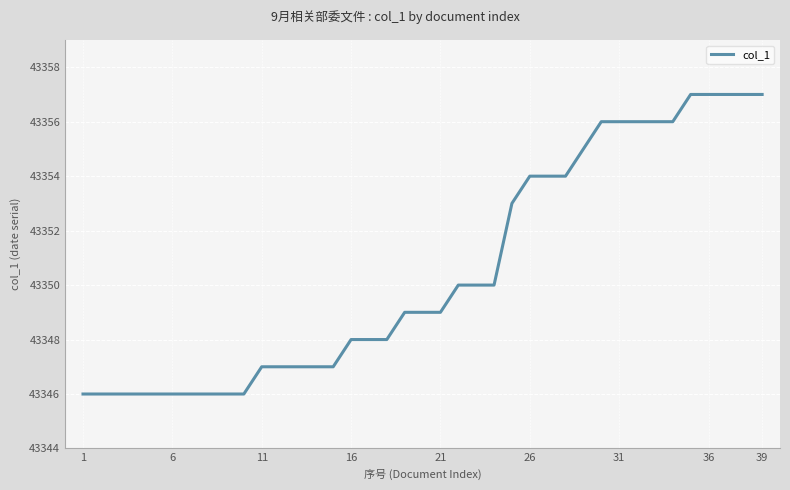

What is the smallest value displayed?

43346